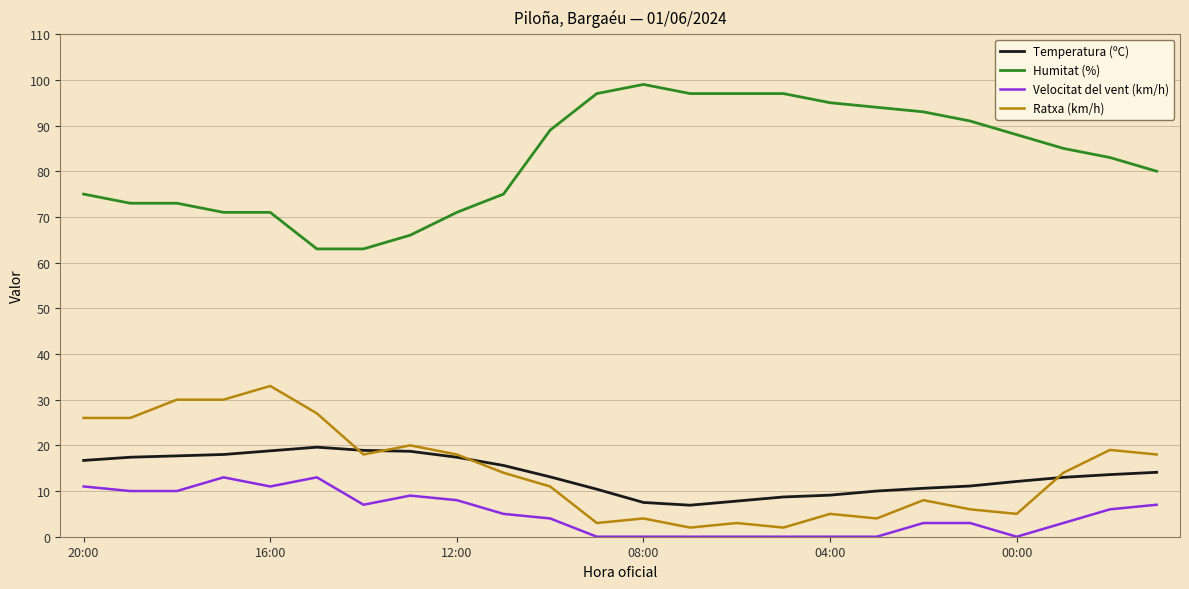

What is the maximum value for Temperatura (ºC)?

19.6